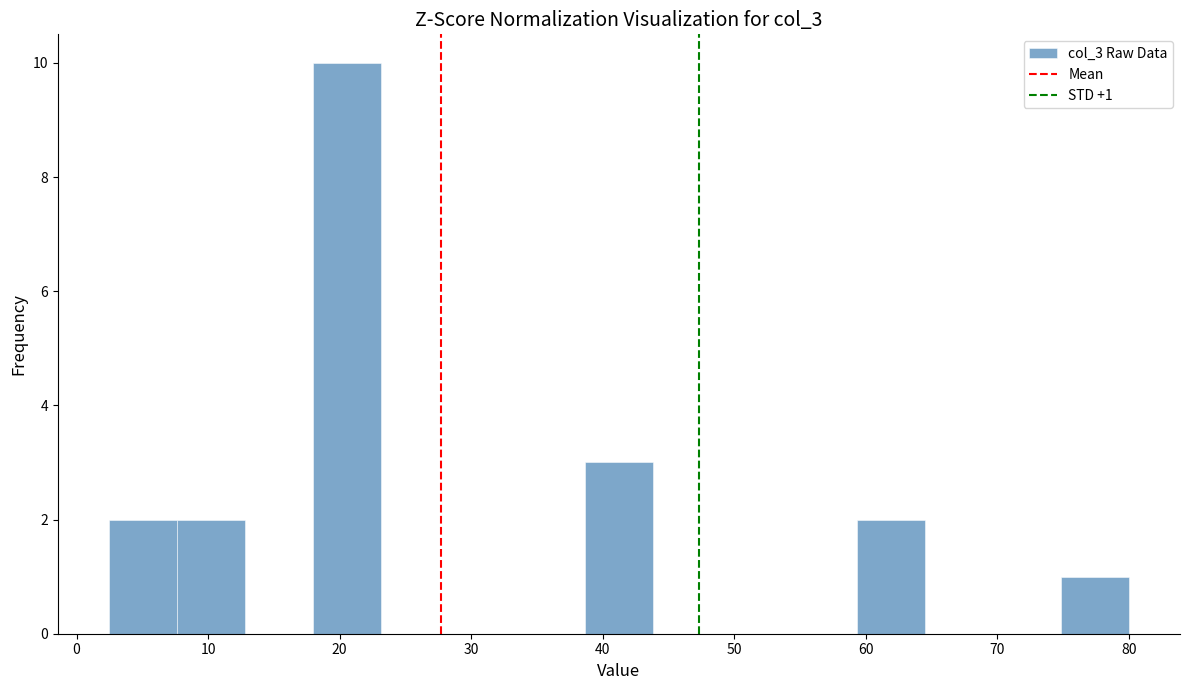

Over which range of the x-axis is the bar tallest?

18 to 23